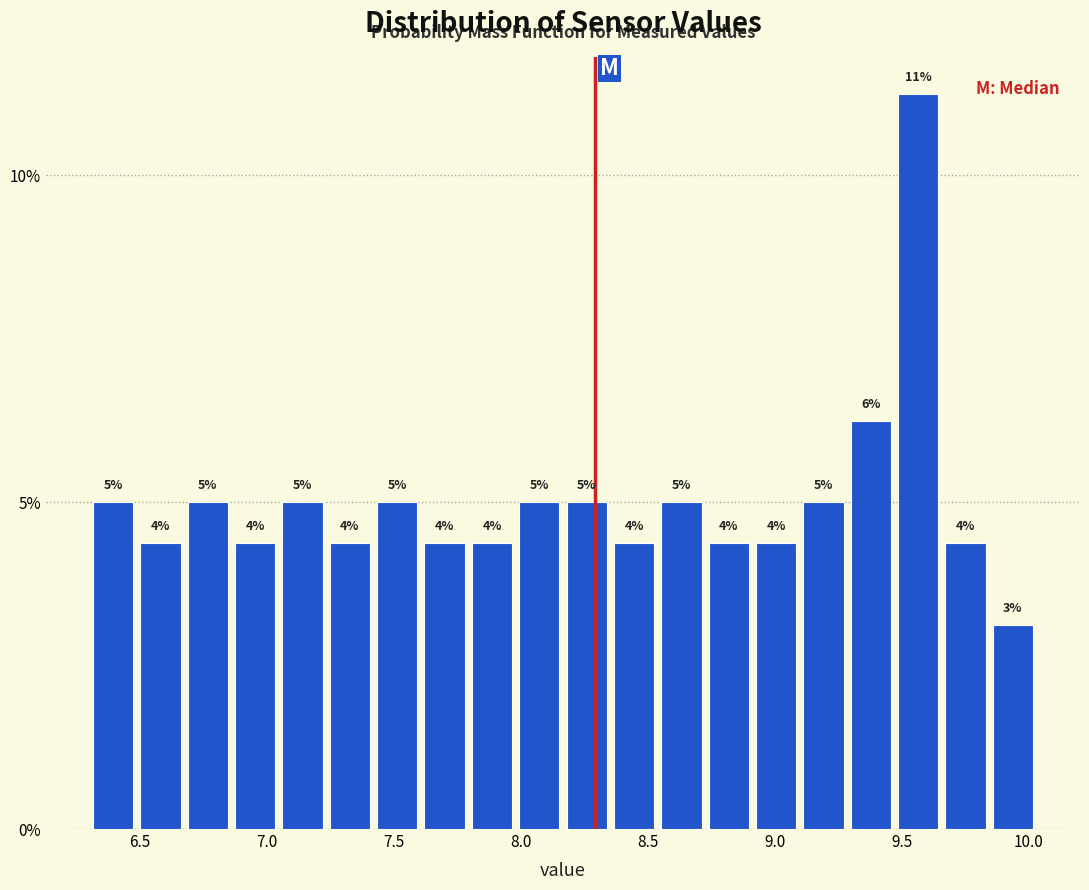

Around what value on the x-axis is the tallest bar? Give the approximate position of its centre, as read against the axis.

9.55